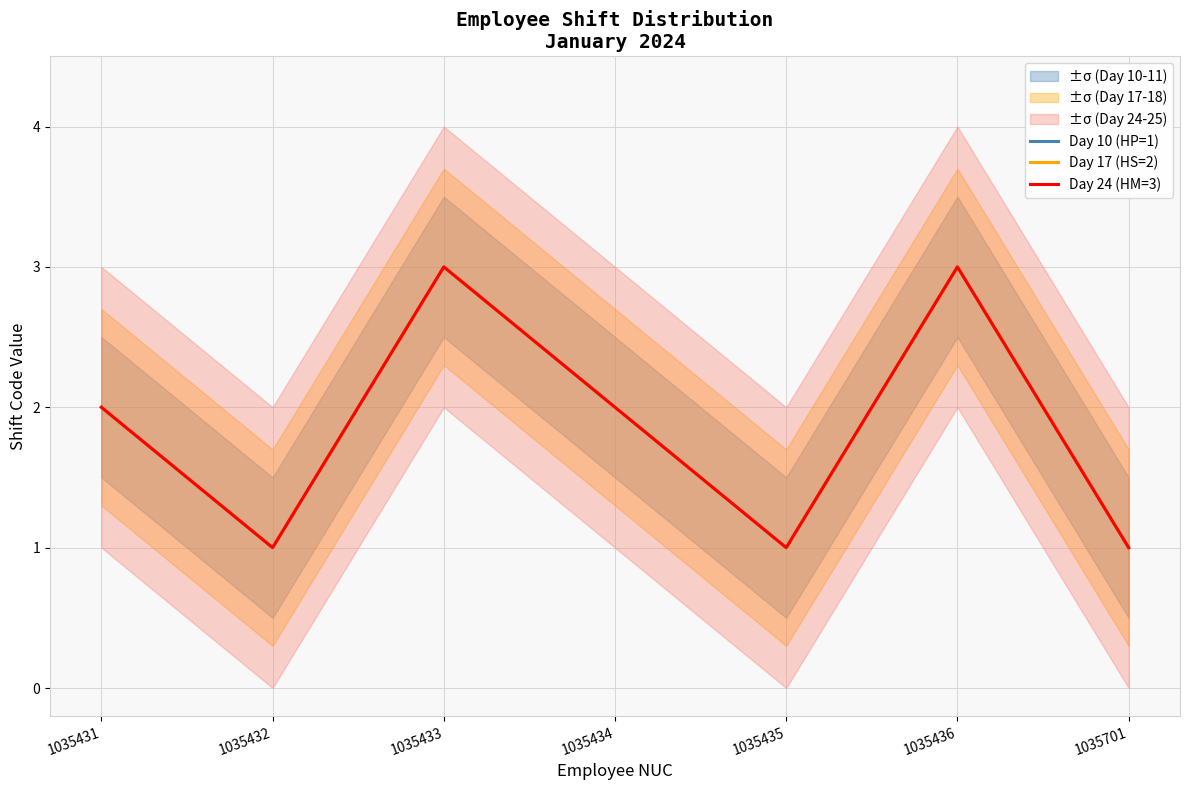

What is the maximum value shown in the chart?

3